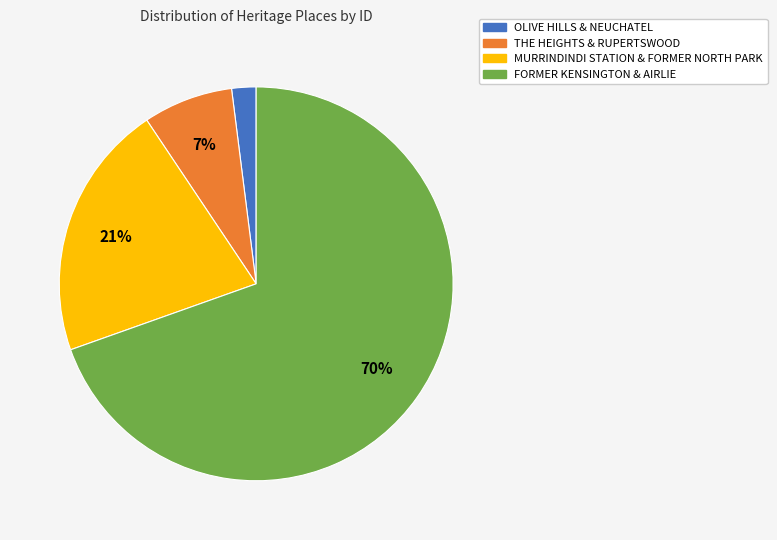

Count the number of slices in the pie.

4